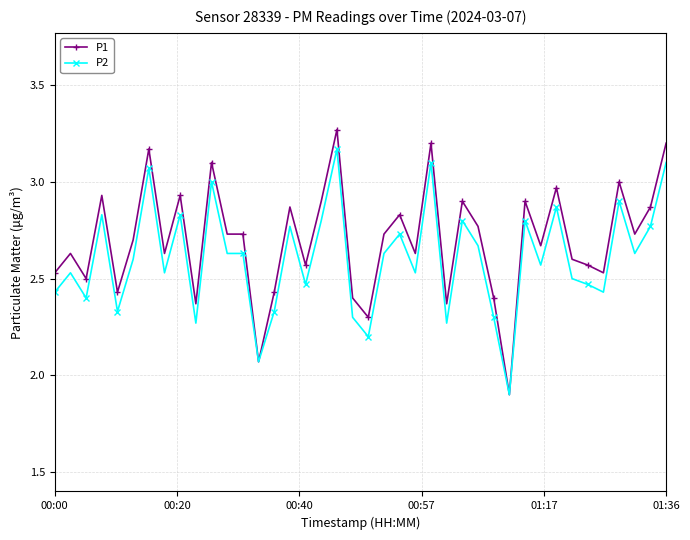

What is the minimum value for P2?

1.9